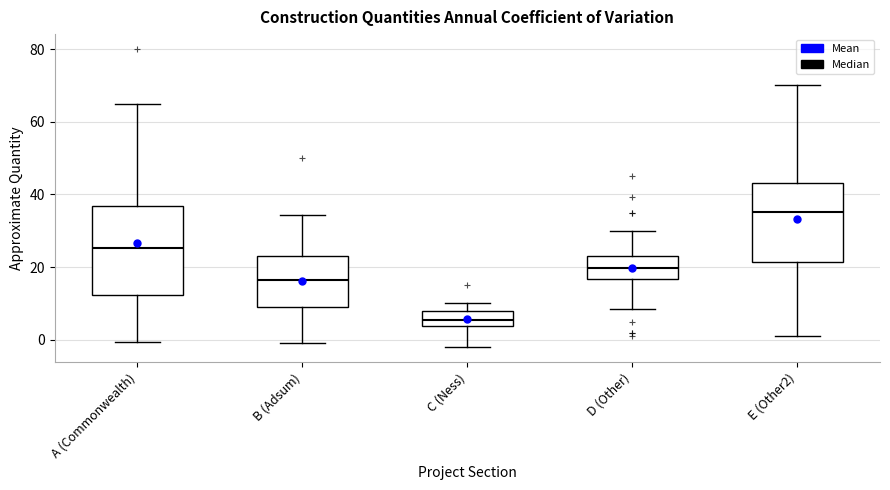

Reading left to right, read every box against the y-axis: the position of its median line, the range the box covers, and the ends of its whiskers. The values are not printed on the chart, so give them approximately, as read against the axis.

A (Commonwealth): median 26, box 12 to 36, whiskers 0 to 66
B (Adsum): median 16, box 8 to 24, whiskers 0 to 34
C (Ness): median 6, box 4 to 8, whiskers -2 to 10
D (Other): median 20, box 16 to 22, whiskers 8 to 30
E (Other2): median 36, box 22 to 44, whiskers 2 to 70